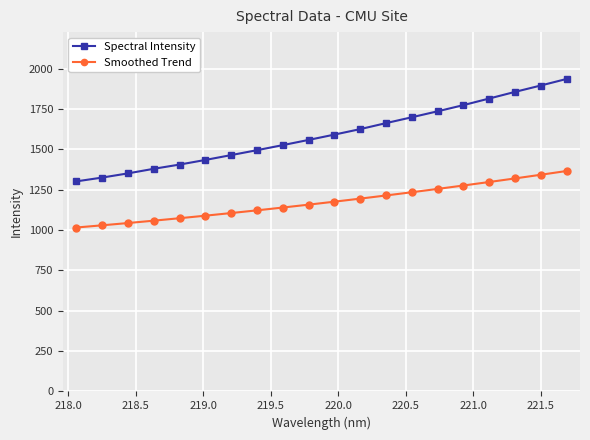

What is the value of the Spectral Intensity point at the 6th from the left?

1434.1